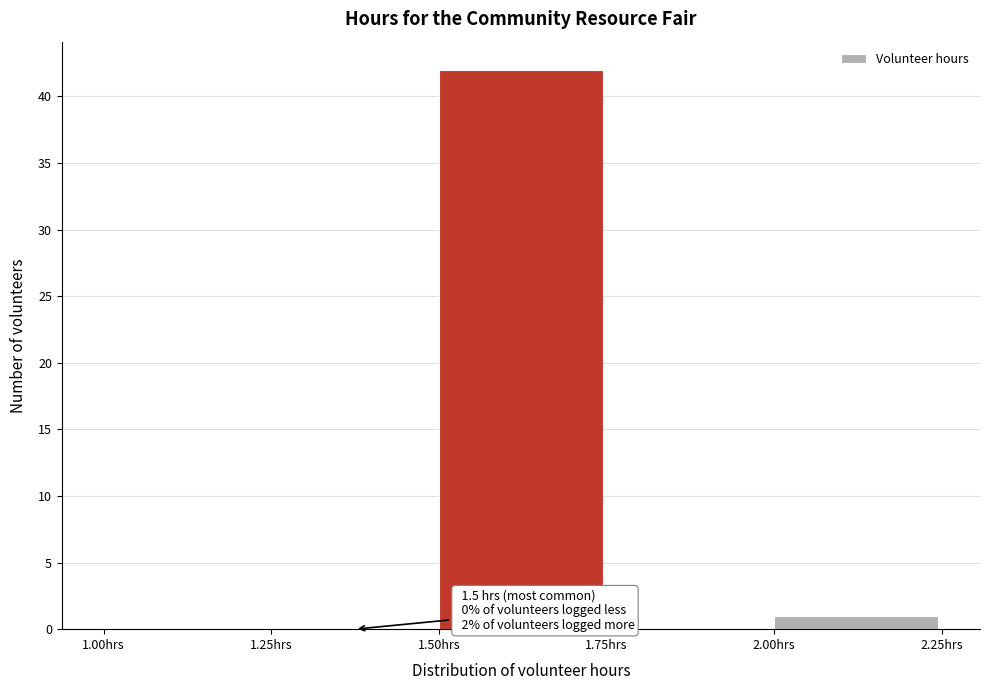

Which range on the x-axis has the tallest bar?

1.50 to 1.75